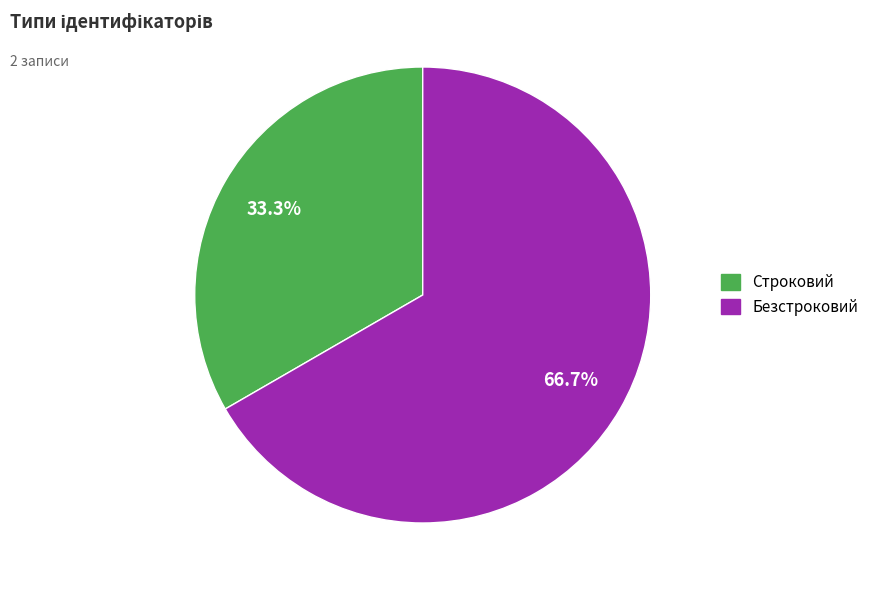

To the nearest percent, what is the difference between the largest and smallest slice percentages?

33%